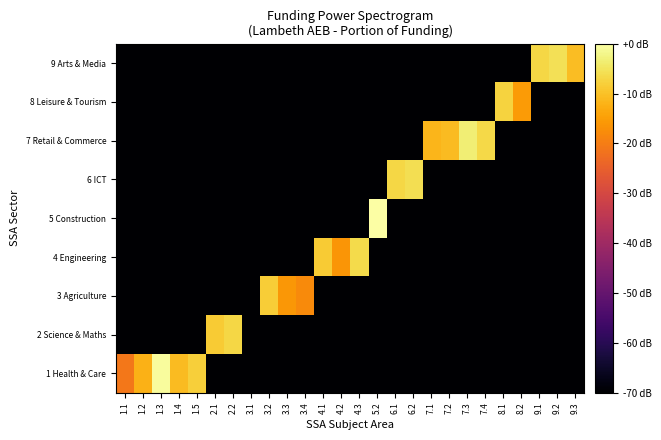

What is the smallest value displayed?

-70.0